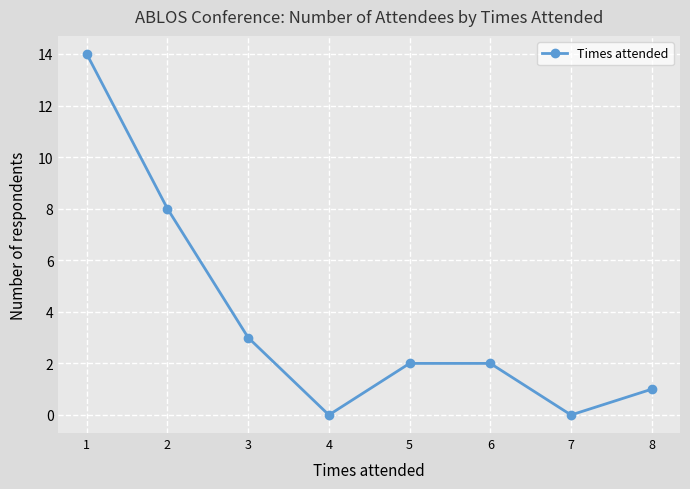

Reading right to left, transcribe all the data shown in this chart.

8=1	7=0	6=2	5=2	4=0	3=3	2=8	1=14